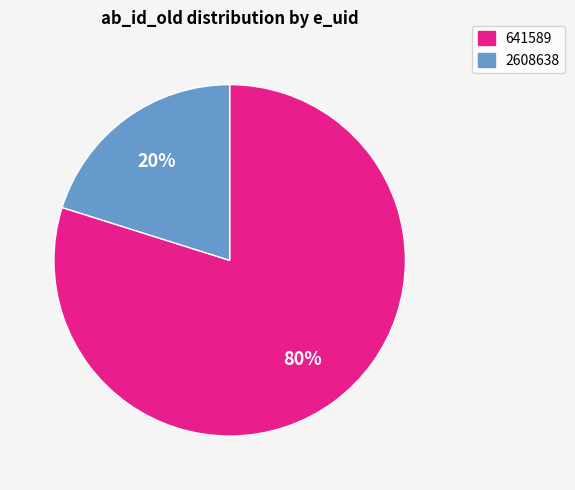

Which slice is the smallest?

2608638